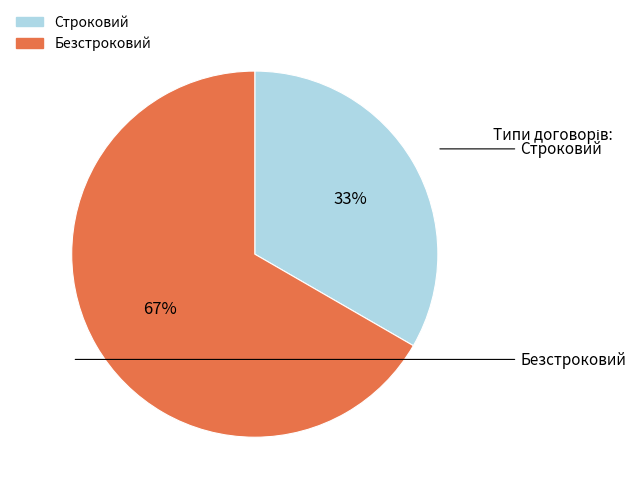

The Строковий slice represents 33% of the pie. True or false?

True